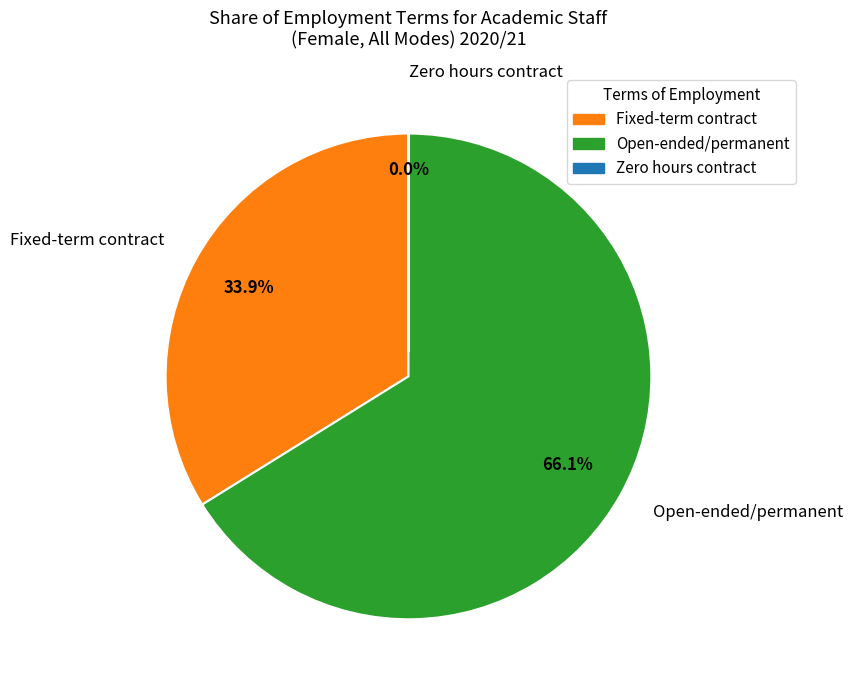

Combined, what portion of the pie is Fixed-term contract and Open-ended/permanent?

100.0%